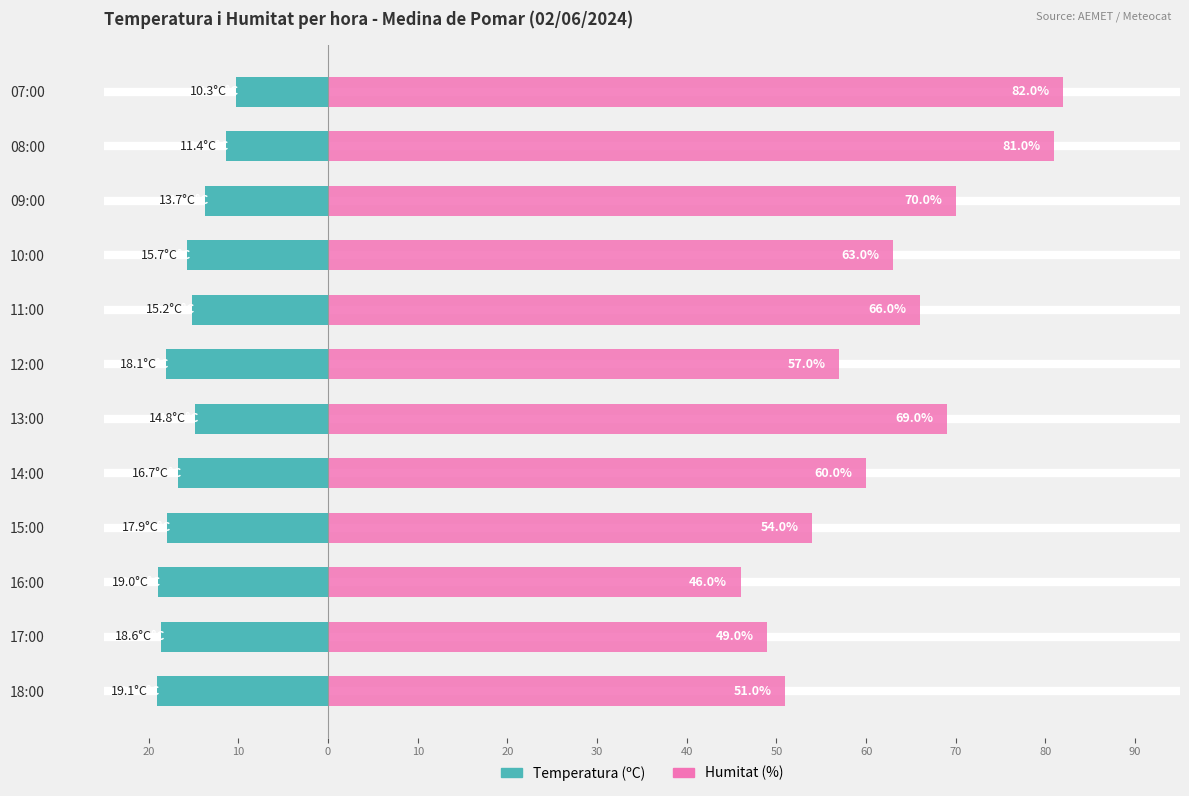

What is the difference between the maximum and minimum values in the Humitat (%) series?

36.0